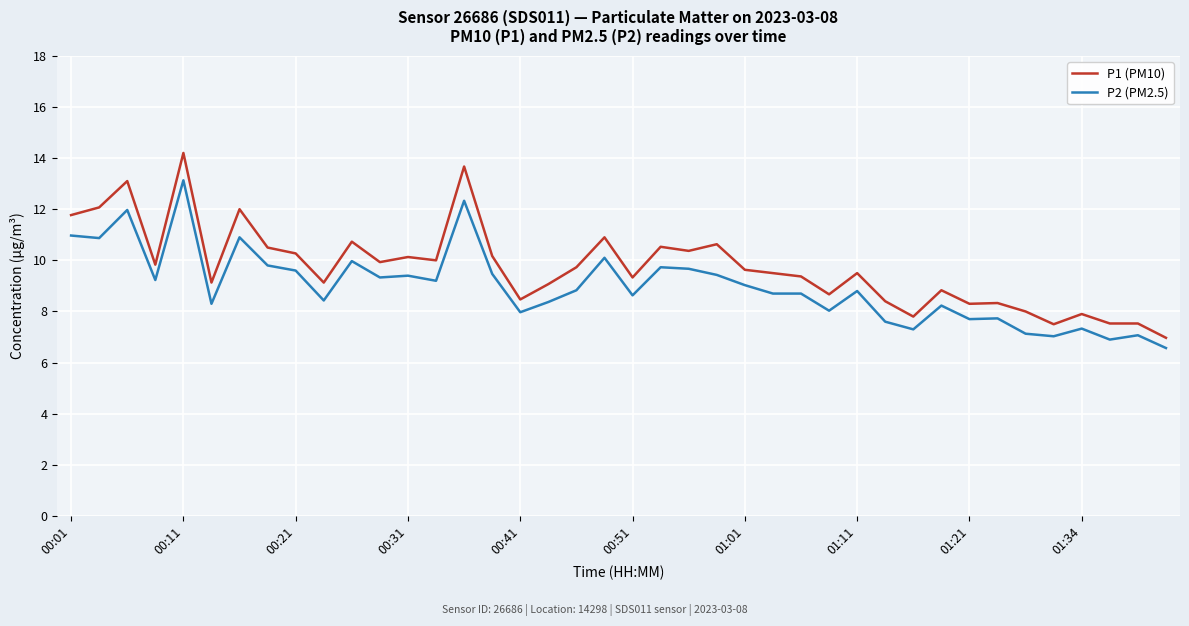

What is the lowest value of the P1 (PM10) series?

7.0